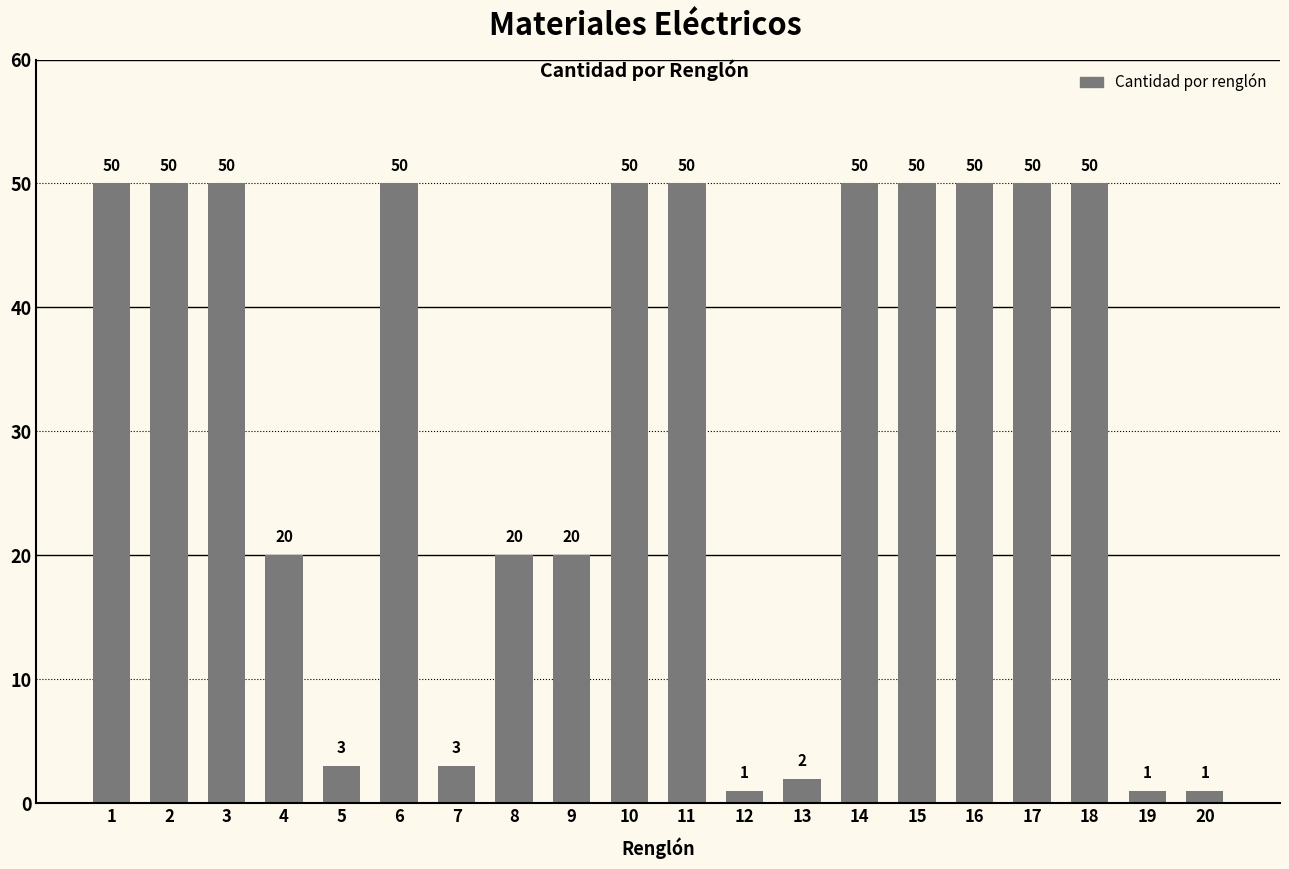

The value at 4 is 35. True or false?

False